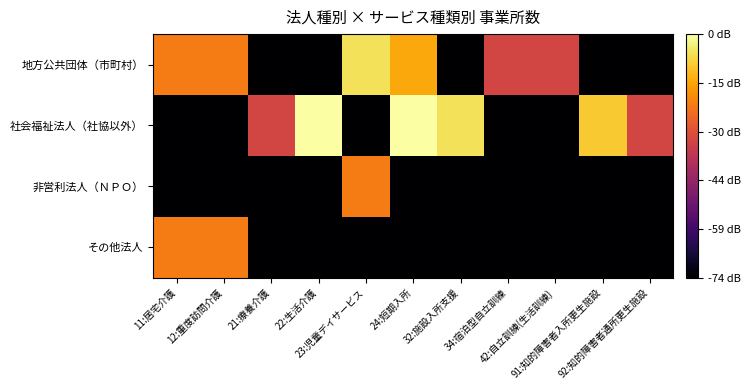

Reading left to right, extract all data points from this chart.

地方公共団体（市町村）: 11:居宅介護=0.3	12:重度訪問介護=0.3	21:療養介護=-1.0	22:生活介護=-1.0	23:児童デイサービス=0.7	24:短期入所=0.5	32:施設入所支援=-1.0	34:宿泊型自立訓練=0.0	42:自立訓練(生活訓練)=0.0	91:知的障害者入所更生施設=-1.0	92:知的障害者通所更生施設=-1.0
社会福祉法人（社協以外）: 11:居宅介護=-1.0	12:重度訪問介護=-1.0	21:療養介護=0.0	22:生活介護=0.9	23:児童デイサービス=-1.0	24:短期入所=0.9	32:施設入所支援=0.7	34:宿泊型自立訓練=-1.0	42:自立訓練(生活訓練)=-1.0	91:知的障害者入所更生施設=0.6	92:知的障害者通所更生施設=0.0
非営利法人（ＮＰＯ）: 11:居宅介護=-1.0	12:重度訪問介護=-1.0	21:療養介護=-1.0	22:生活介護=-1.0	23:児童デイサービス=0.3	24:短期入所=-1.0	32:施設入所支援=-1.0	34:宿泊型自立訓練=-1.0	42:自立訓練(生活訓練)=-1.0	91:知的障害者入所更生施設=-1.0	92:知的障害者通所更生施設=-1.0
その他法人: 11:居宅介護=0.3	12:重度訪問介護=0.3	21:療養介護=-1.0	22:生活介護=-1.0	23:児童デイサービス=-1.0	24:短期入所=-1.0	32:施設入所支援=-1.0	34:宿泊型自立訓練=-1.0	42:自立訓練(生活訓練)=-1.0	91:知的障害者入所更生施設=-1.0	92:知的障害者通所更生施設=-1.0